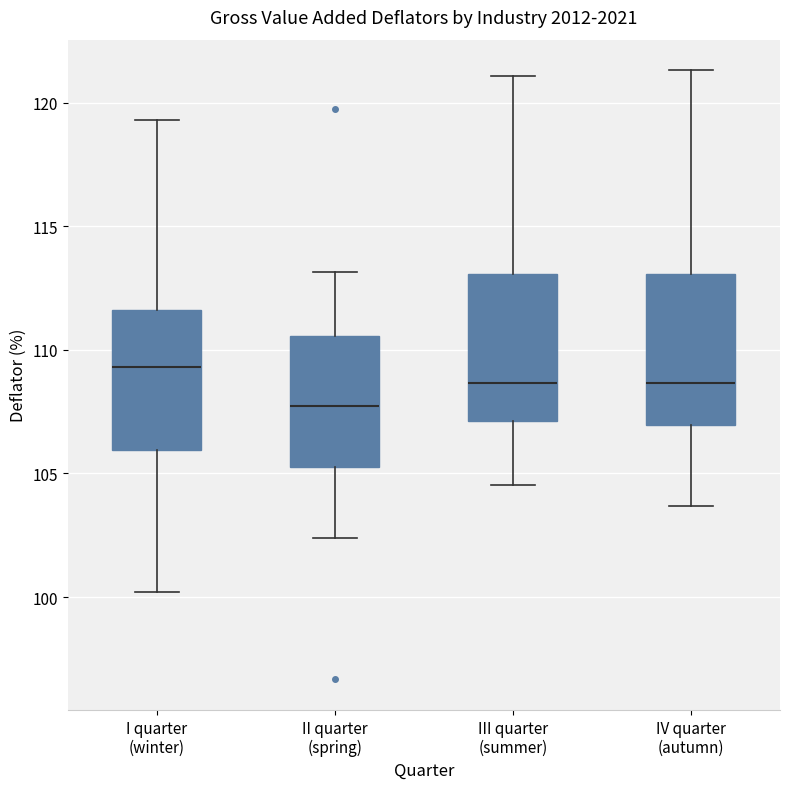

Reading left to right, read every box against the y-axis: the position of its median line, the range the box covers, and the ends of its whiskers. The values are not printed on the chart, so give them approximately, as read against the axis.

I quarter (winter): median 109.5, box 106.0 to 111.5, whiskers 100.0 to 119.5
II quarter (spring): median 107.5, box 105.5 to 110.5, whiskers 102.5 to 113.0
III quarter (summer): median 108.5, box 107.0 to 113.0, whiskers 104.5 to 121.0
IV quarter (autumn): median 108.5, box 107.0 to 113.0, whiskers 103.5 to 121.5